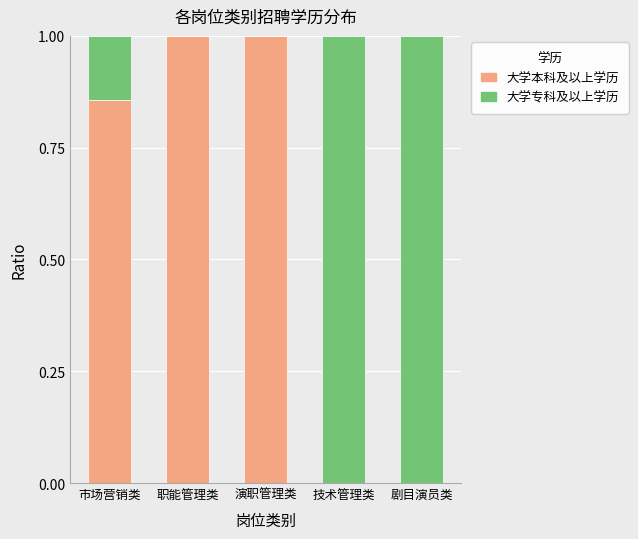

What is the sum of the 大学本科及以上学历 values at 职能管理类 and 技术管理类?

1.0